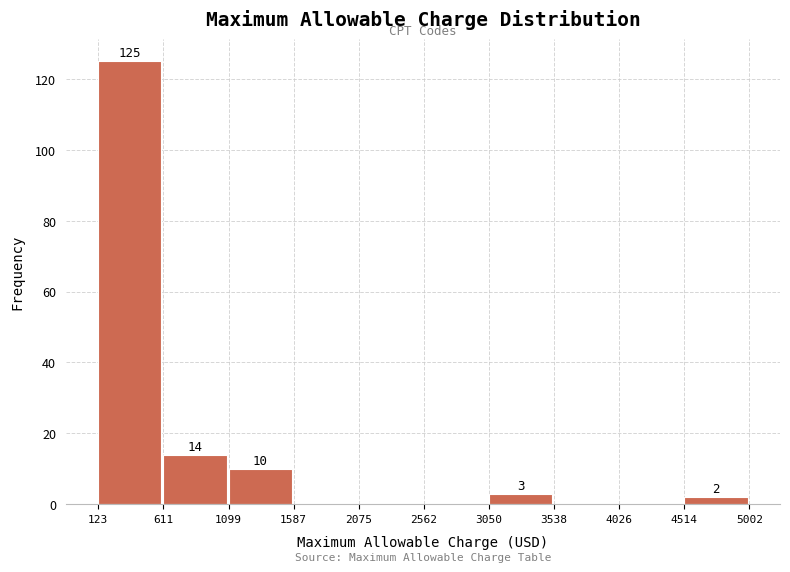

Over which range of the x-axis is the bar tallest?

123 to 611